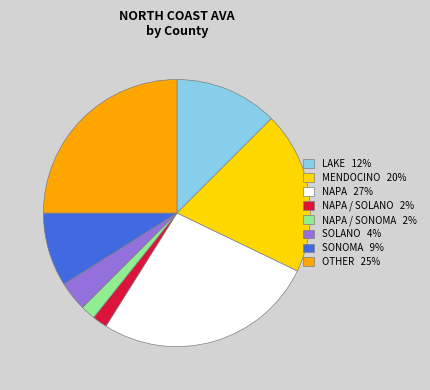

Is it true that NAPA 27% is 27% of the pie?

True